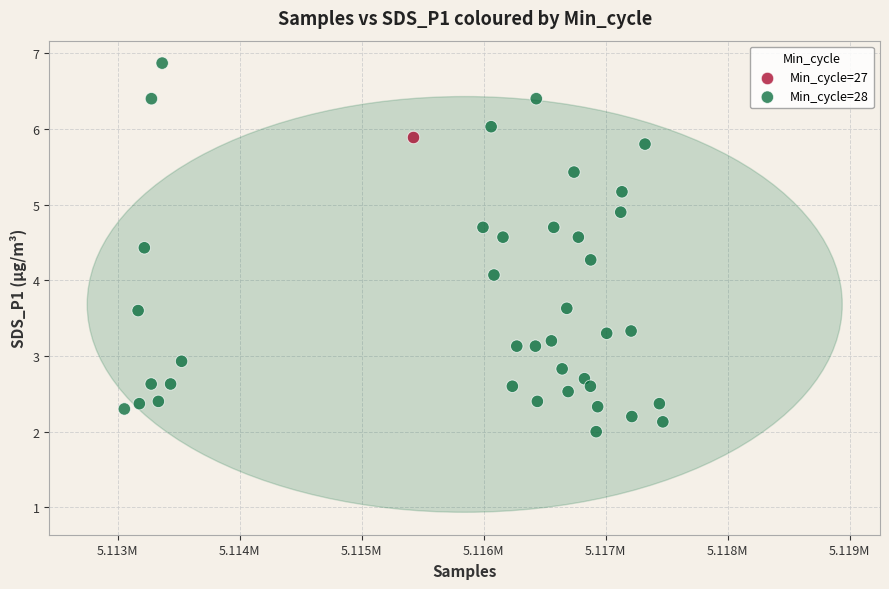

What are all the series names shown in the legend?

Min_cycle=27, Min_cycle=28